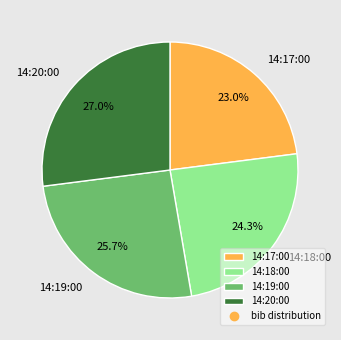

The 14:17:00 slice represents 23% of the pie. True or false?

True